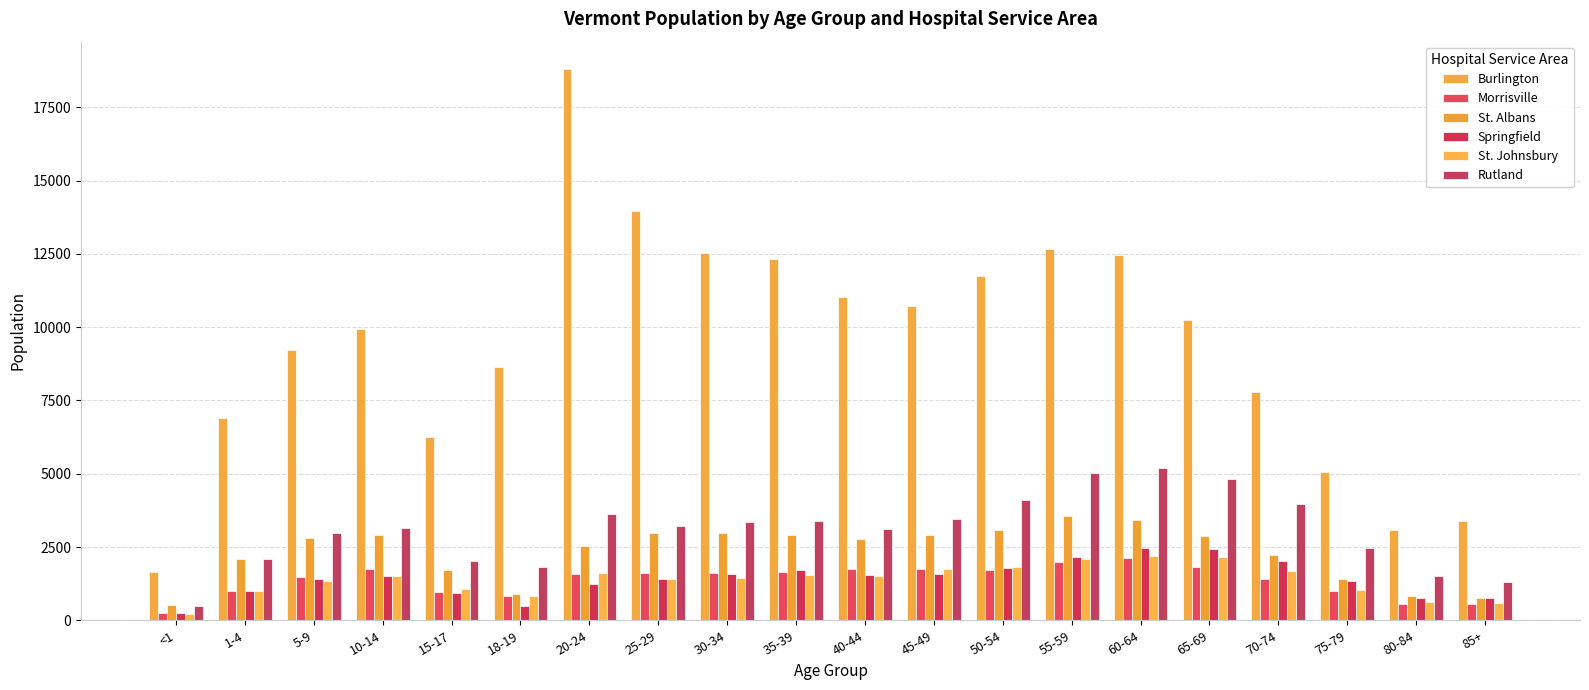

How many bars are there in total?

120